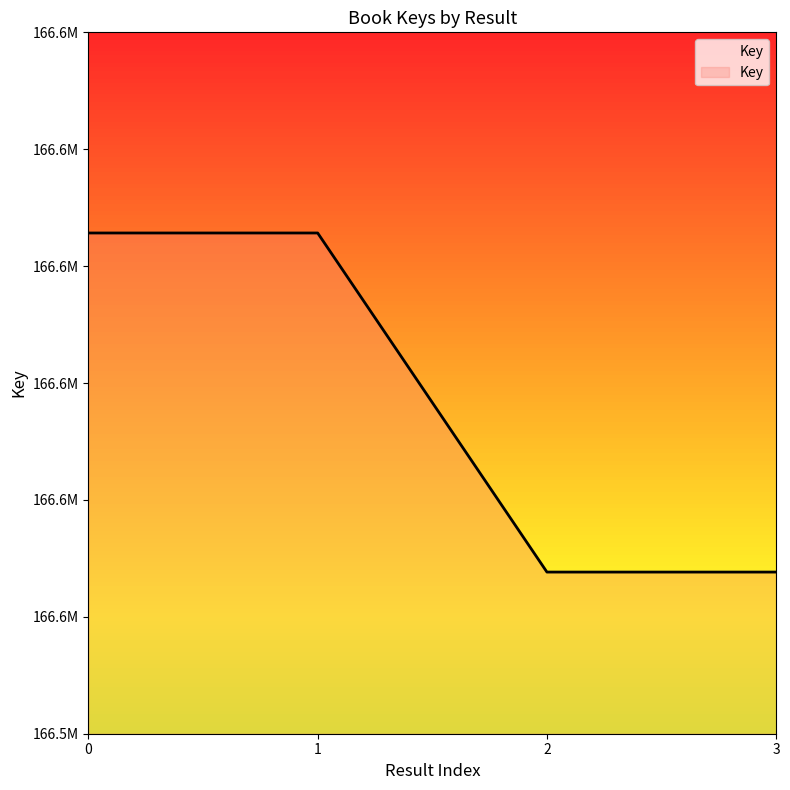

What is the difference between the maximum and minimum values?

29006